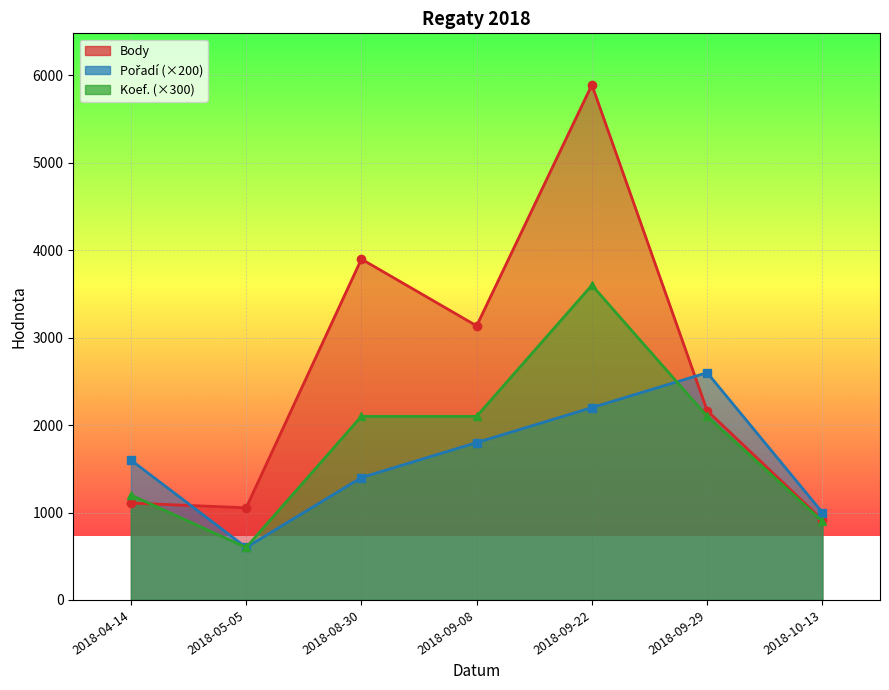

How many times do Pořadí and Body cross each other?

2